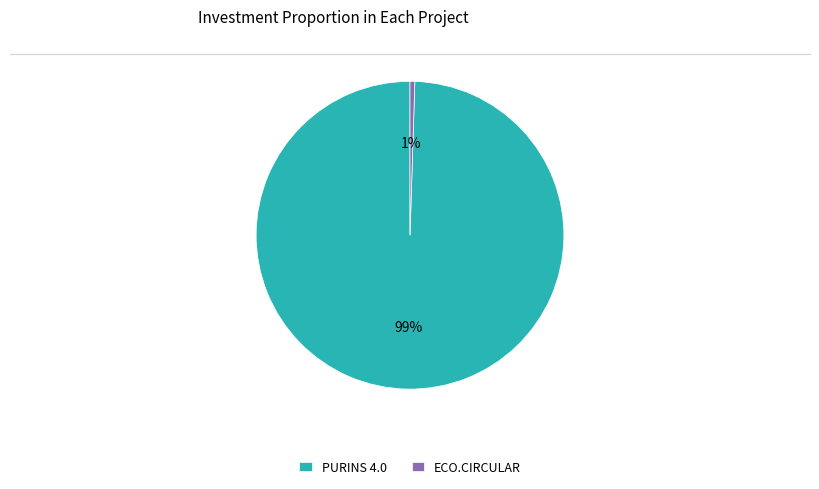

Combined, do PURINS 4.0 and ECO.CIRCULAR account for over 50%?

Yes